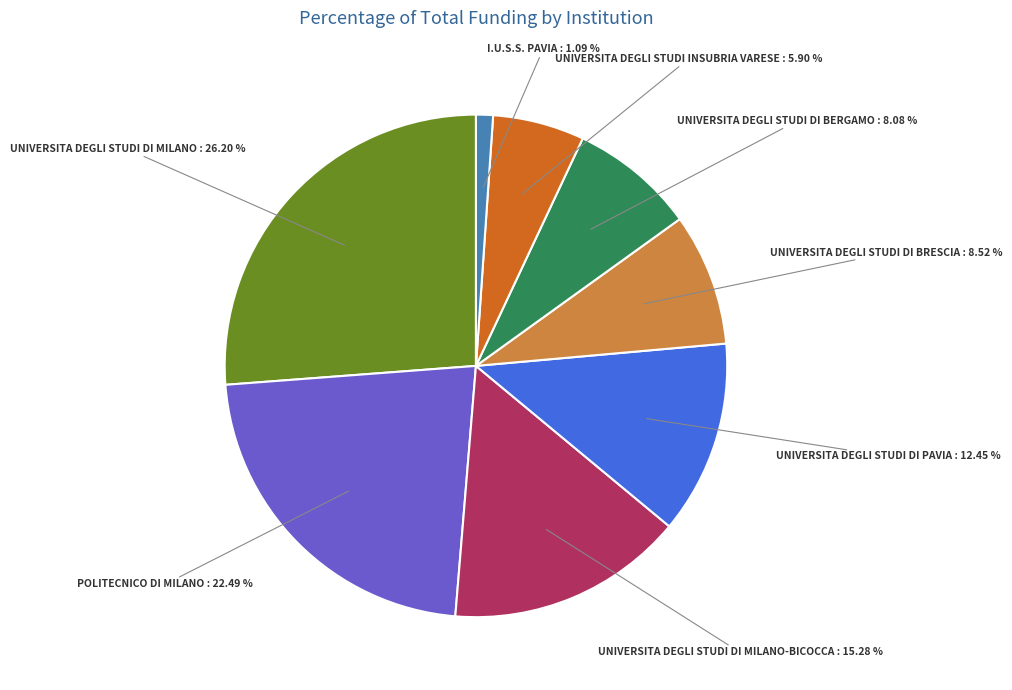

Do POLITECNICO DI MILANO and UNIVERSITA DEGLI STUDI DI PAVIA together represent more than half of the pie?

No